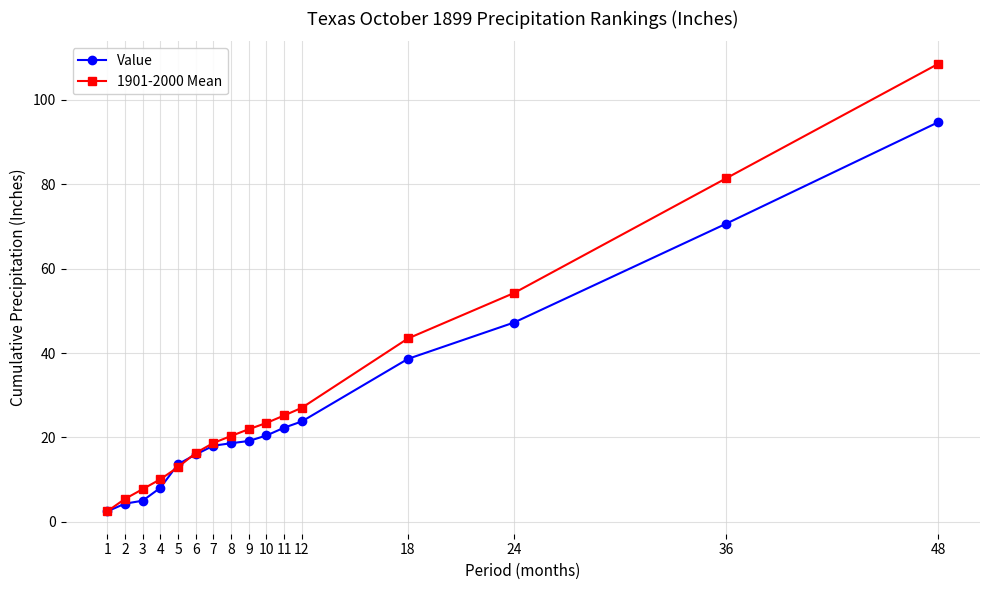

What is the total value across all series at 12?

50.8